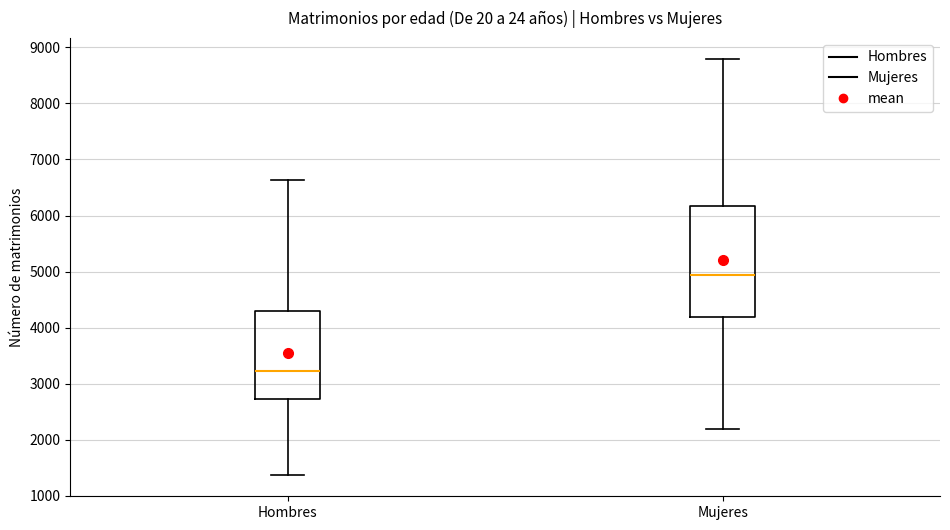

Comparing the boxes themselves (not the whiskers), which one is the tallest?

Mujeres